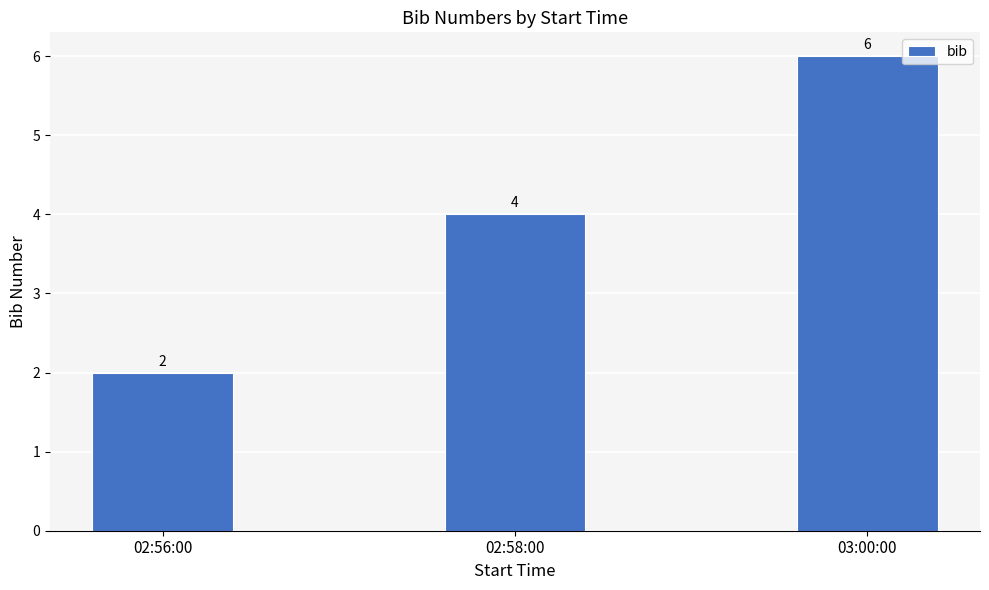

True or false: the data shows 2 at 02:58:00.

False